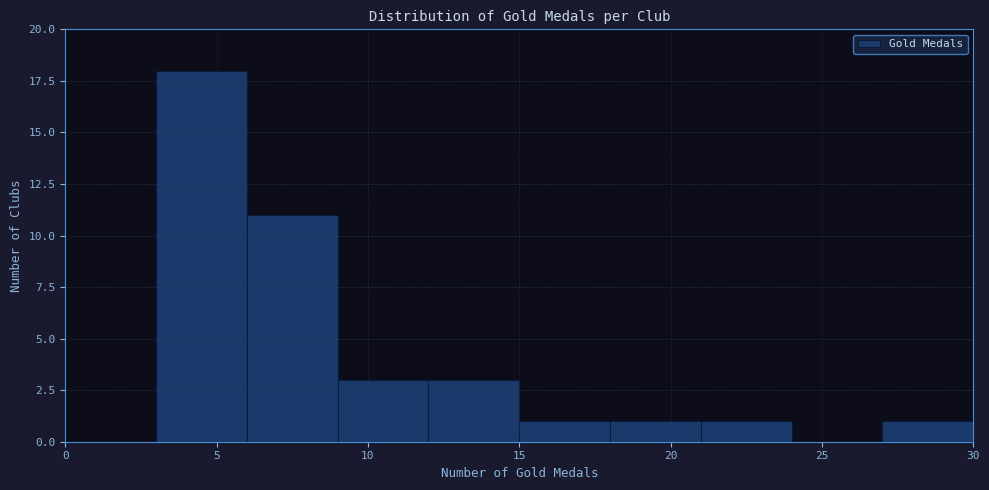

What is the height of the bar covering 3 to 6 on the x-axis? The values are not printed on the chart, so give them approximately, as read against the axis.

18